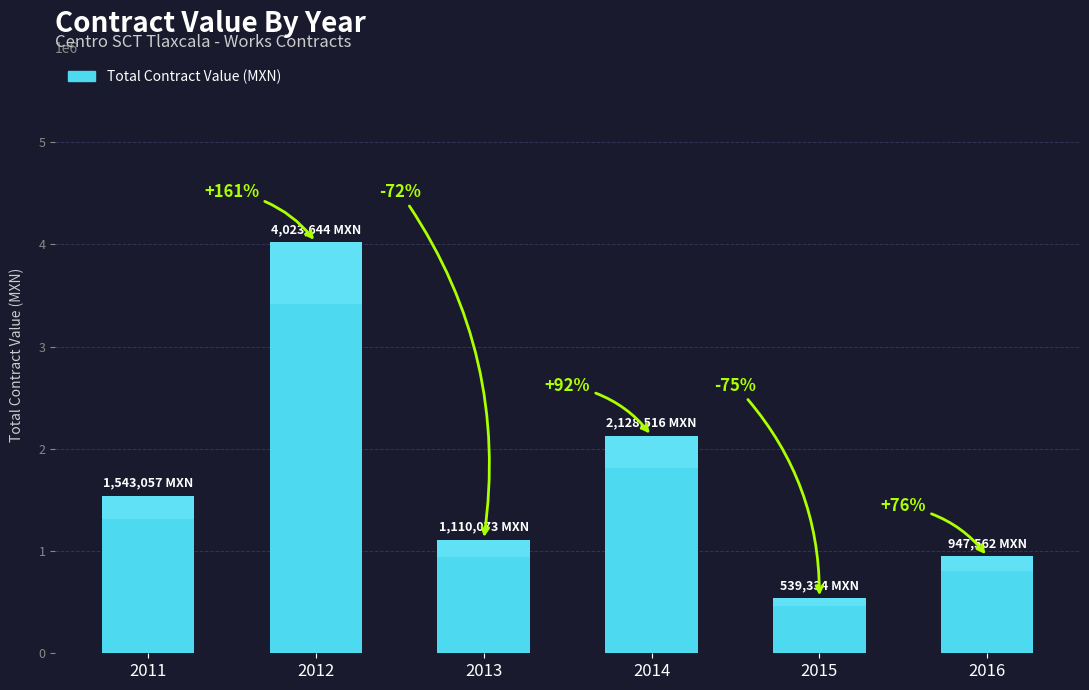

The chart shows a value of 505942.8 at 2016. True or false?

False